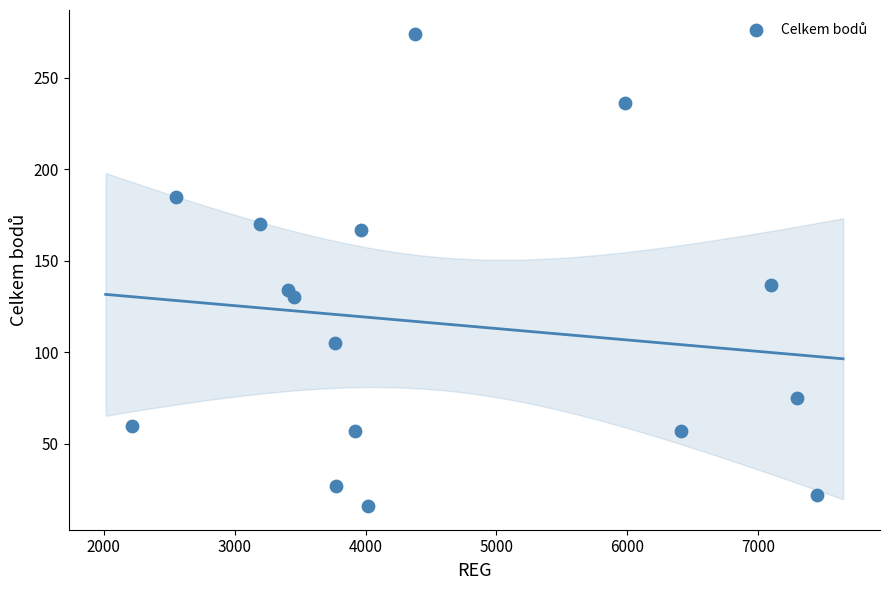

What Y value in the scatter plot is closest to 145?

137